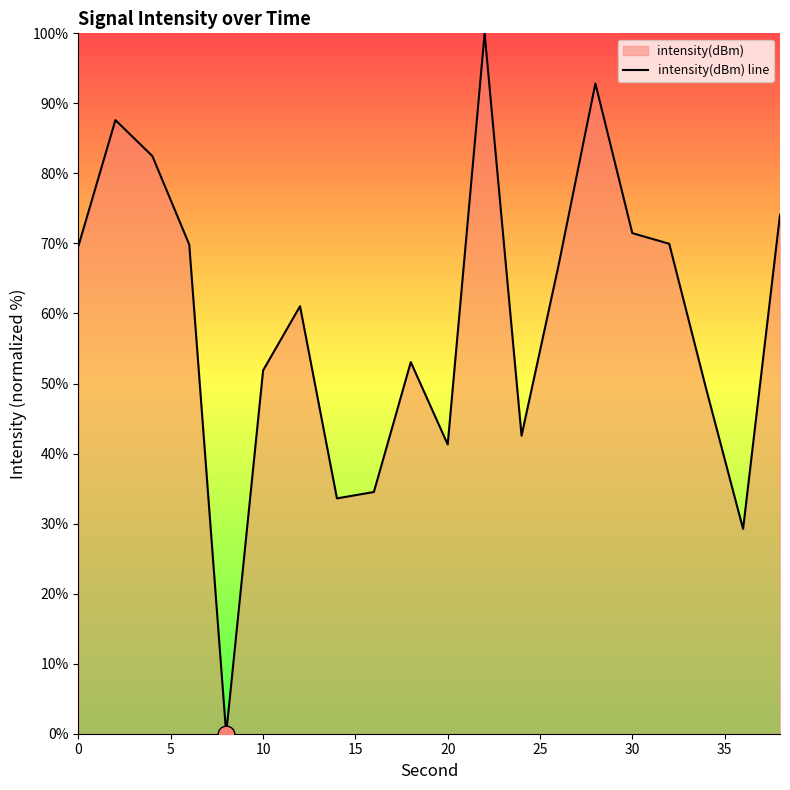

How many values exceed 66?

10